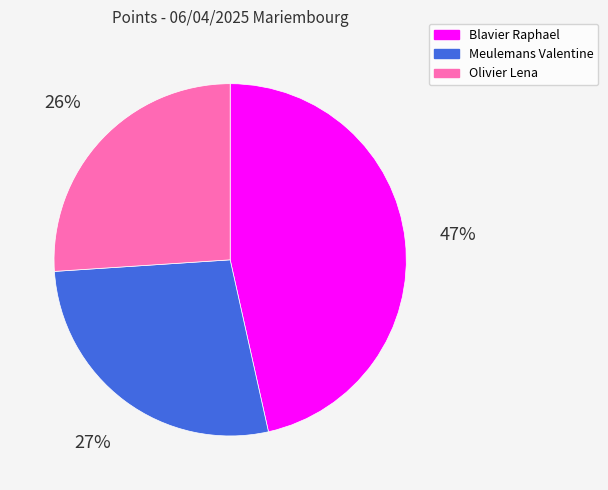

What is the ratio of the value at Meulemans Valentine to the value at Blavier Raphael?

0.6